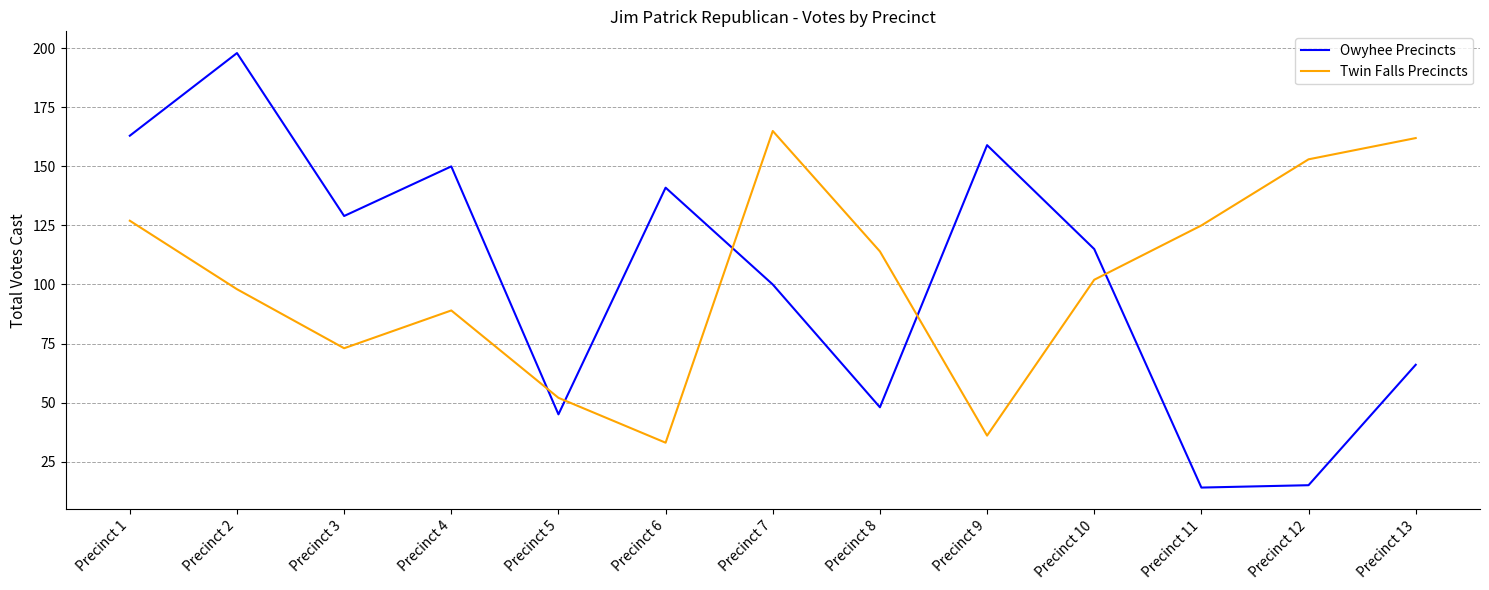

Is the value of Twin Falls Precincts at Precinct 12 greater than the value of Owyhee Precincts at Precinct 12?

Yes